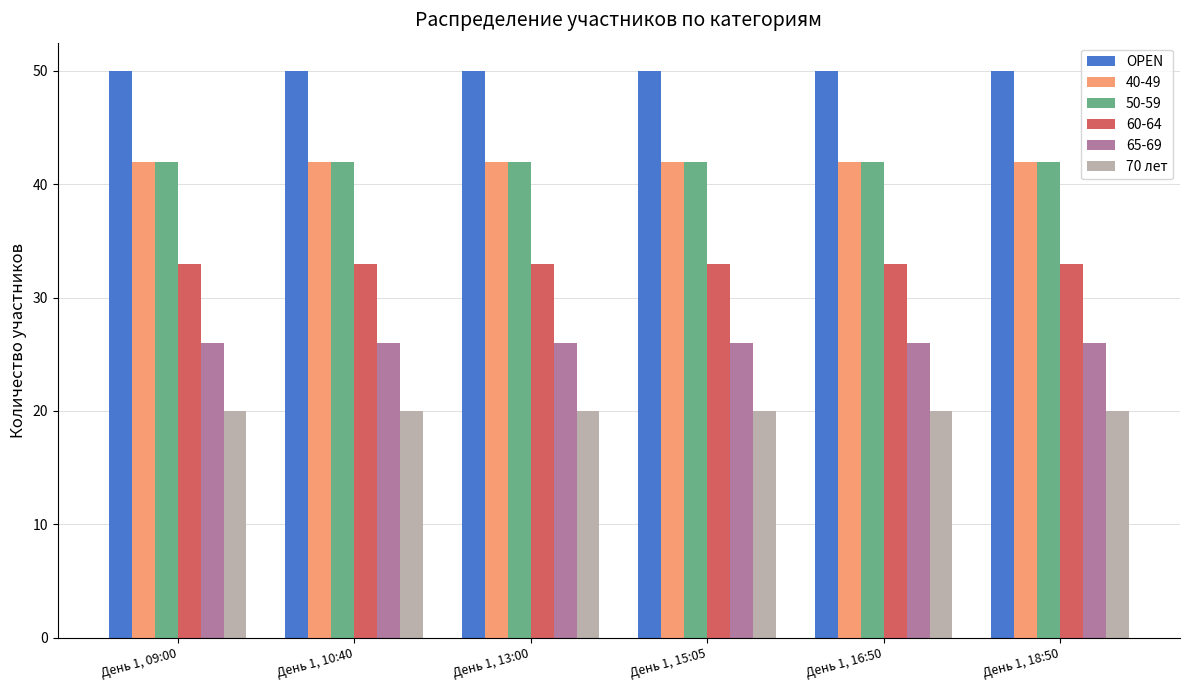

What are all the series names shown in the legend?

OPEN, 40-49, 50-59, 60-64, 65-69, 70 лет